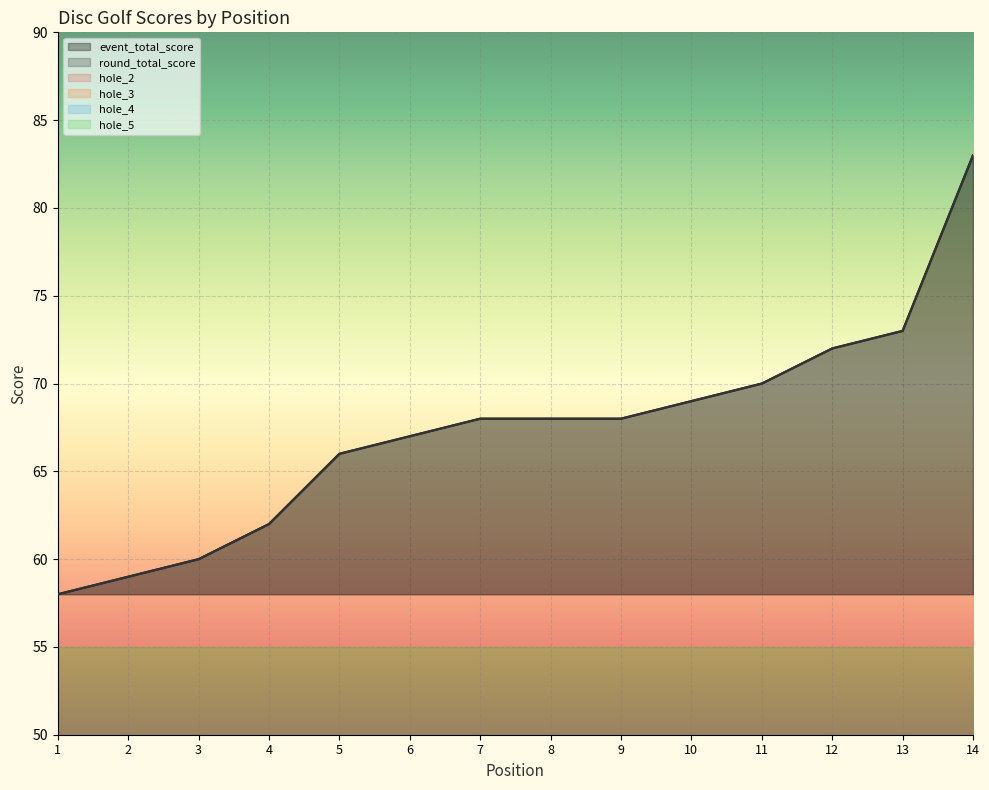

True or false: hole_2 has more than 0 interior local peaks.

True